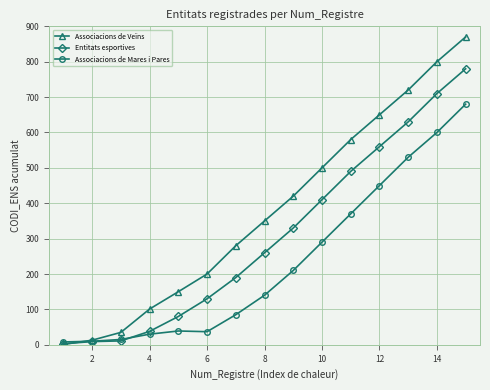

What is the maximum value for Associacions de Veïns?

870